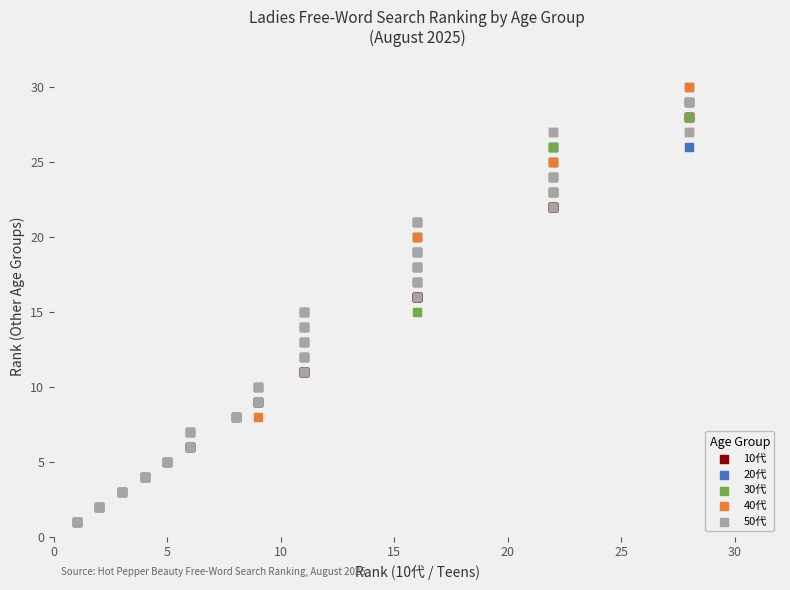

What are all the series names shown in the legend?

10代, 20代, 30代, 40代, 50代